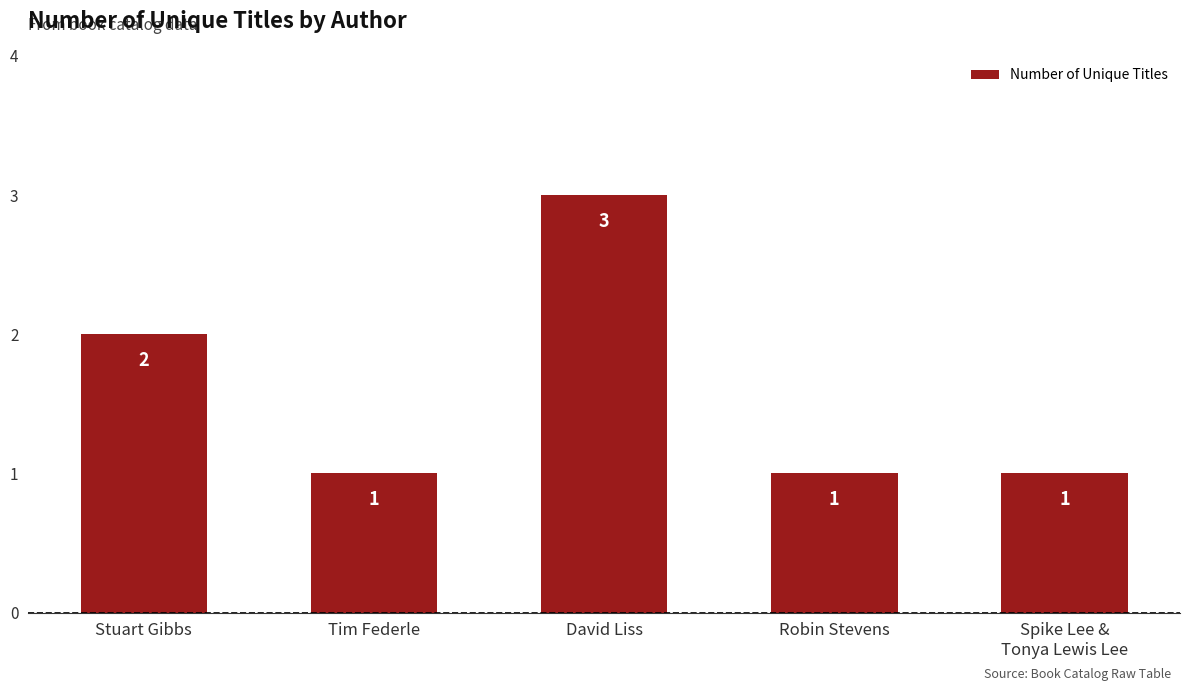

The value at Robin Stevens is 1. True or false?

True